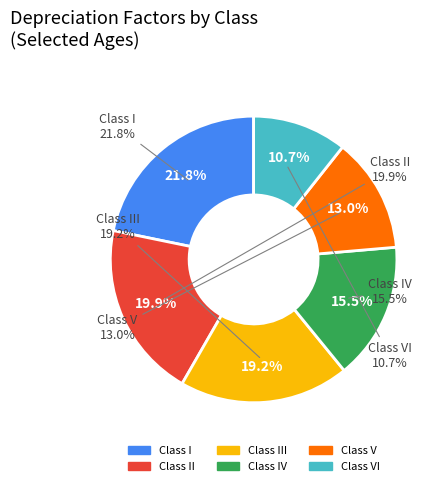

To the nearest percent, what is the difference between the CLASS V (Age 5) and CLASS III (Age 3) slice percentages?

6%